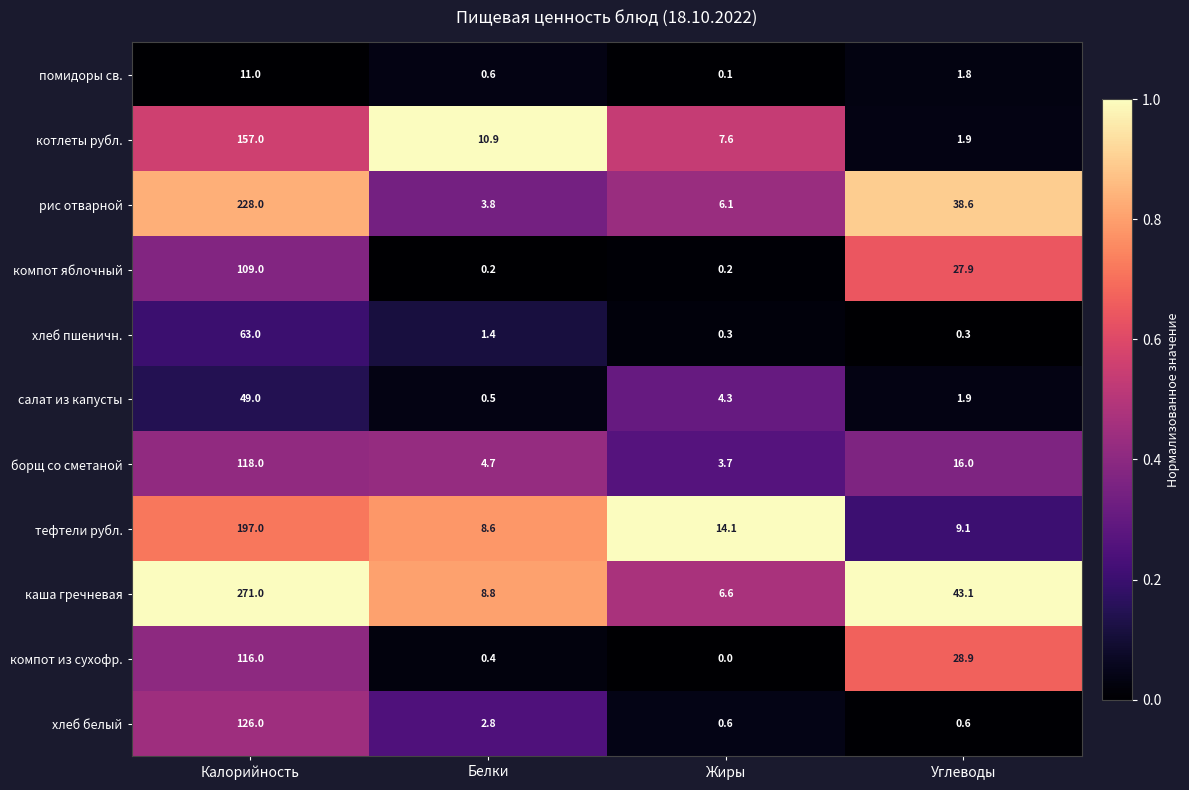

Count the number of data series in this chart.

11